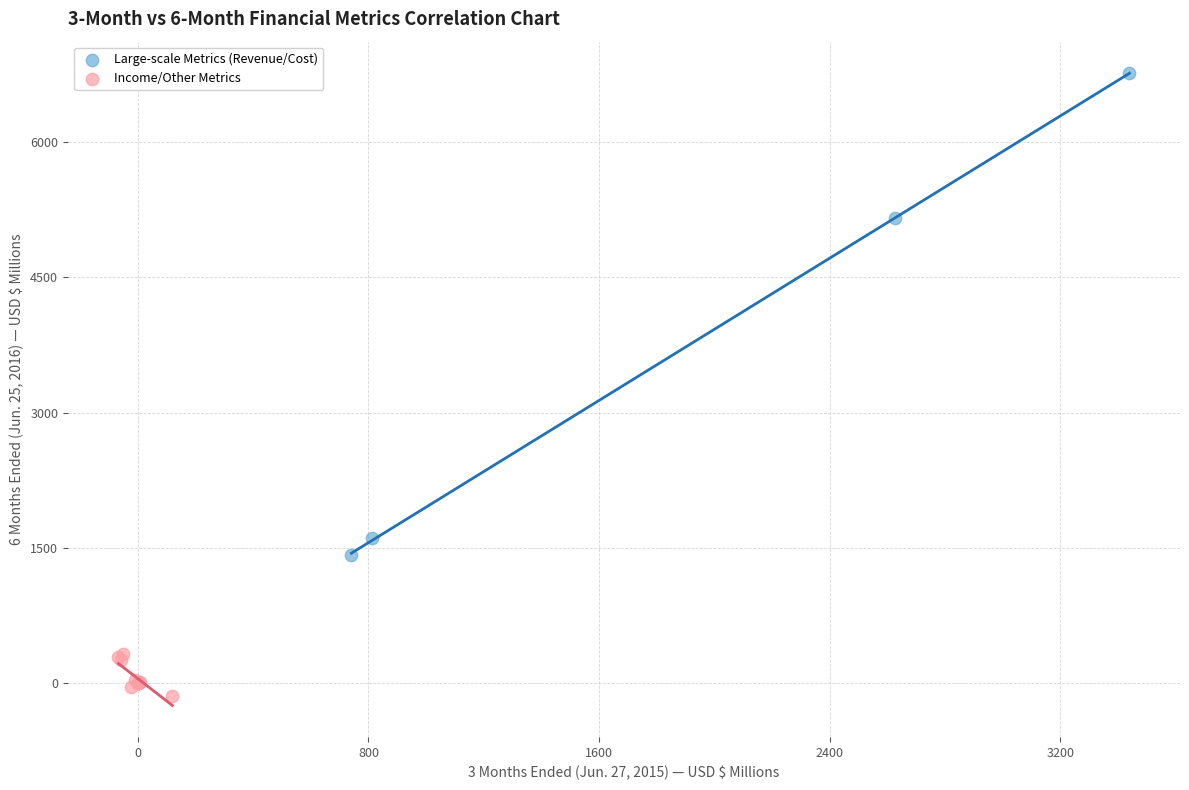

Which series has the largest Y range (max minus min)?

Large-scale Metrics (Revenue/Cost)